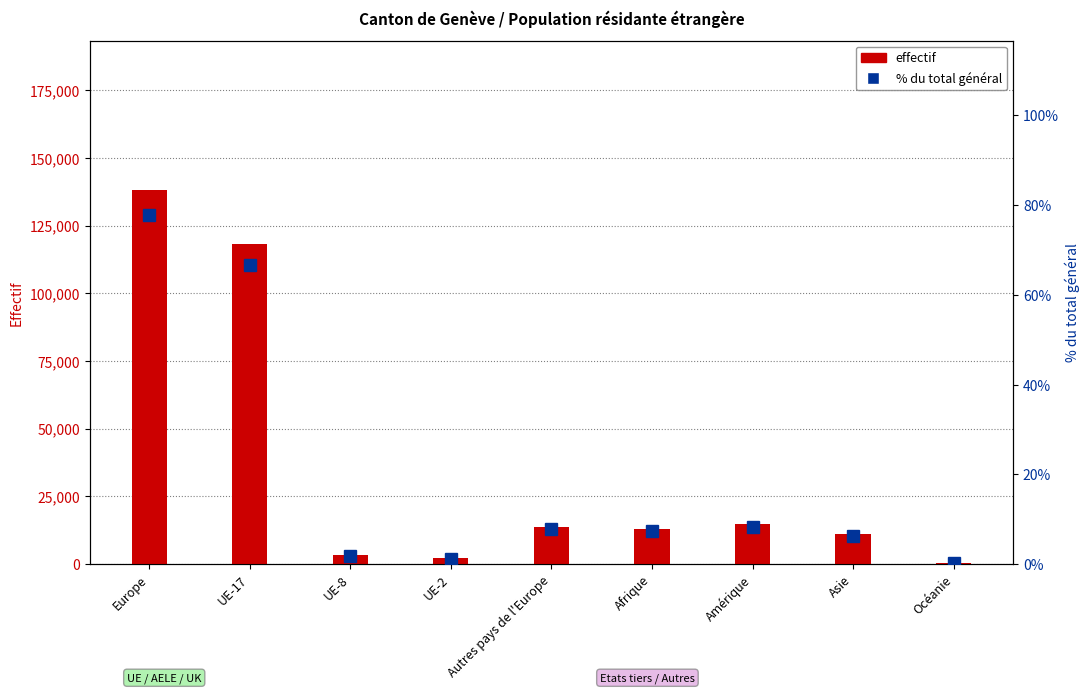

List the series in order of their peak value, lowest first.

% du total général, Total effectif